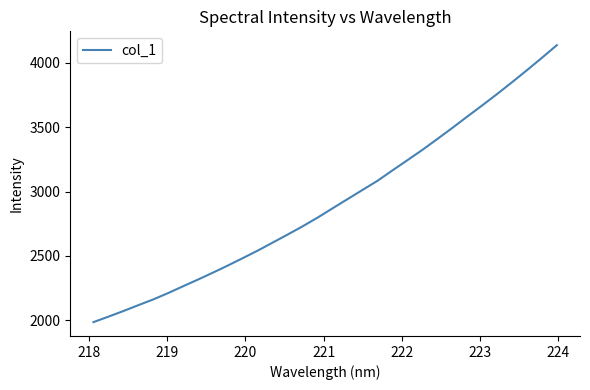

What is the smallest value displayed?

1986.3